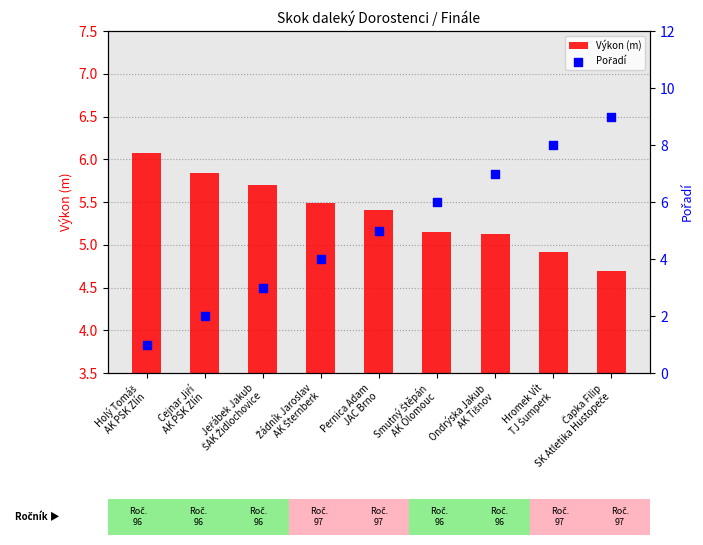

What are all the series names shown in the legend?

Výkon (m), Pořadí